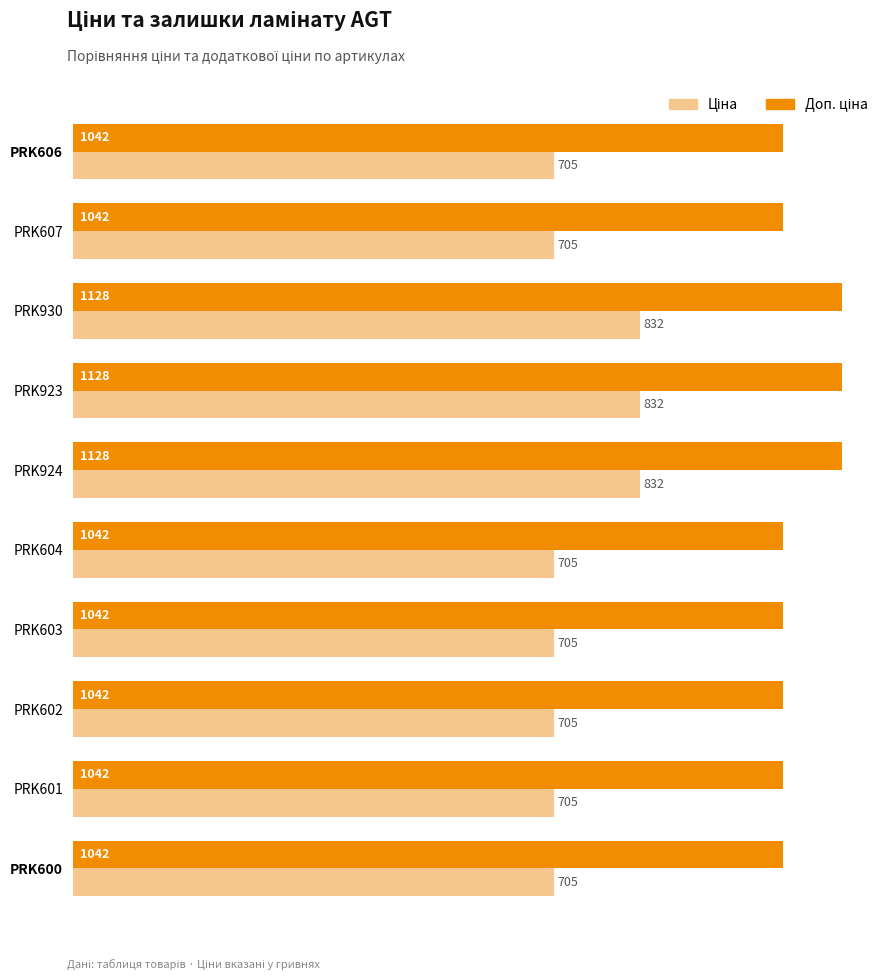

At how many categories does at least one series exceed 909?

10